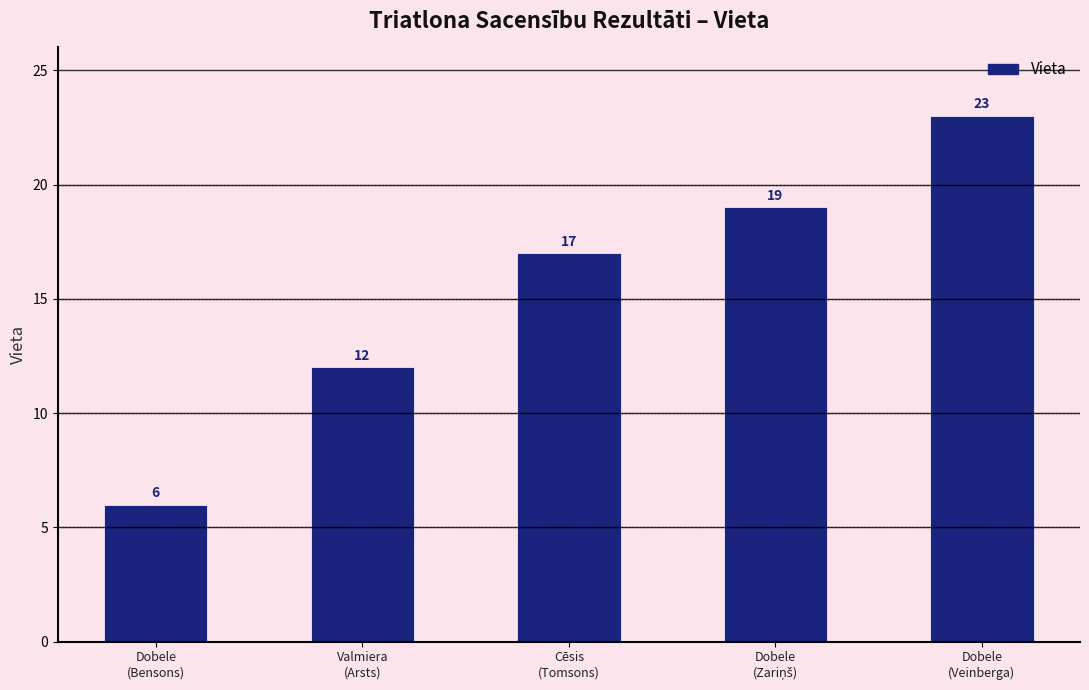

What is the difference between the maximum and second lowest values?

11